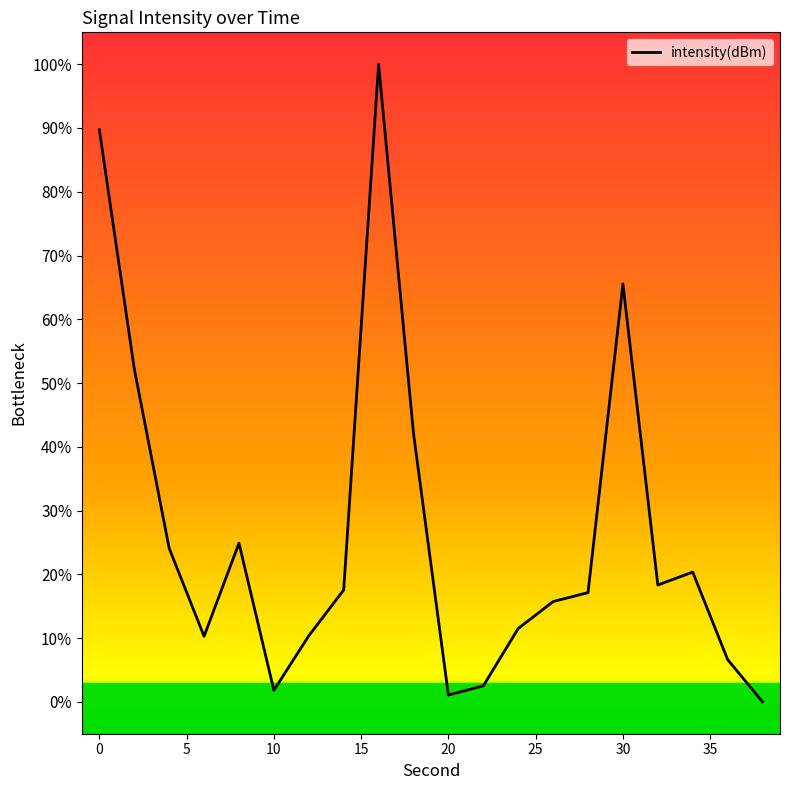

What is the greatest value displayed?

100.0